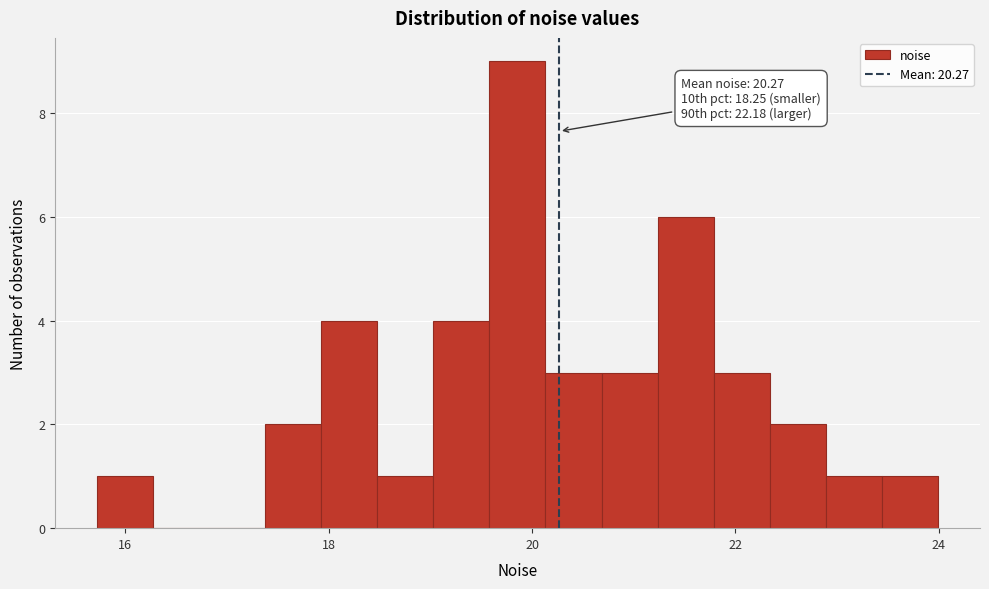

Read against the x-axis, roughly where is the centre of the tallest bar?

19.8